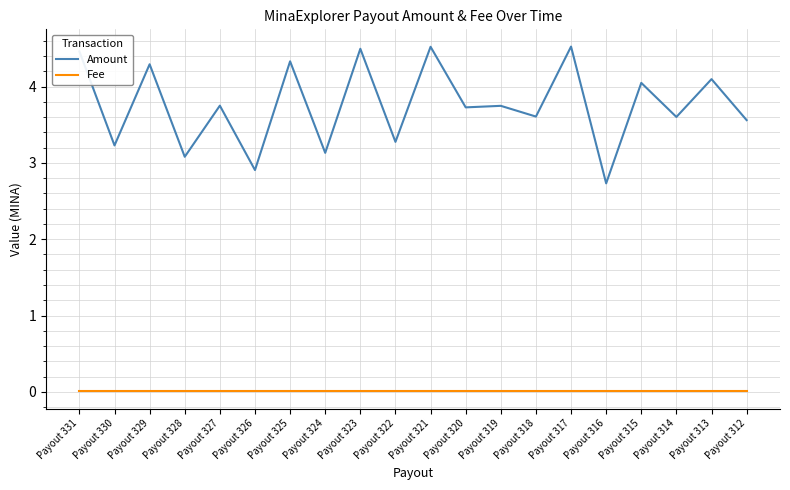

What is the greatest value displayed?

4.5